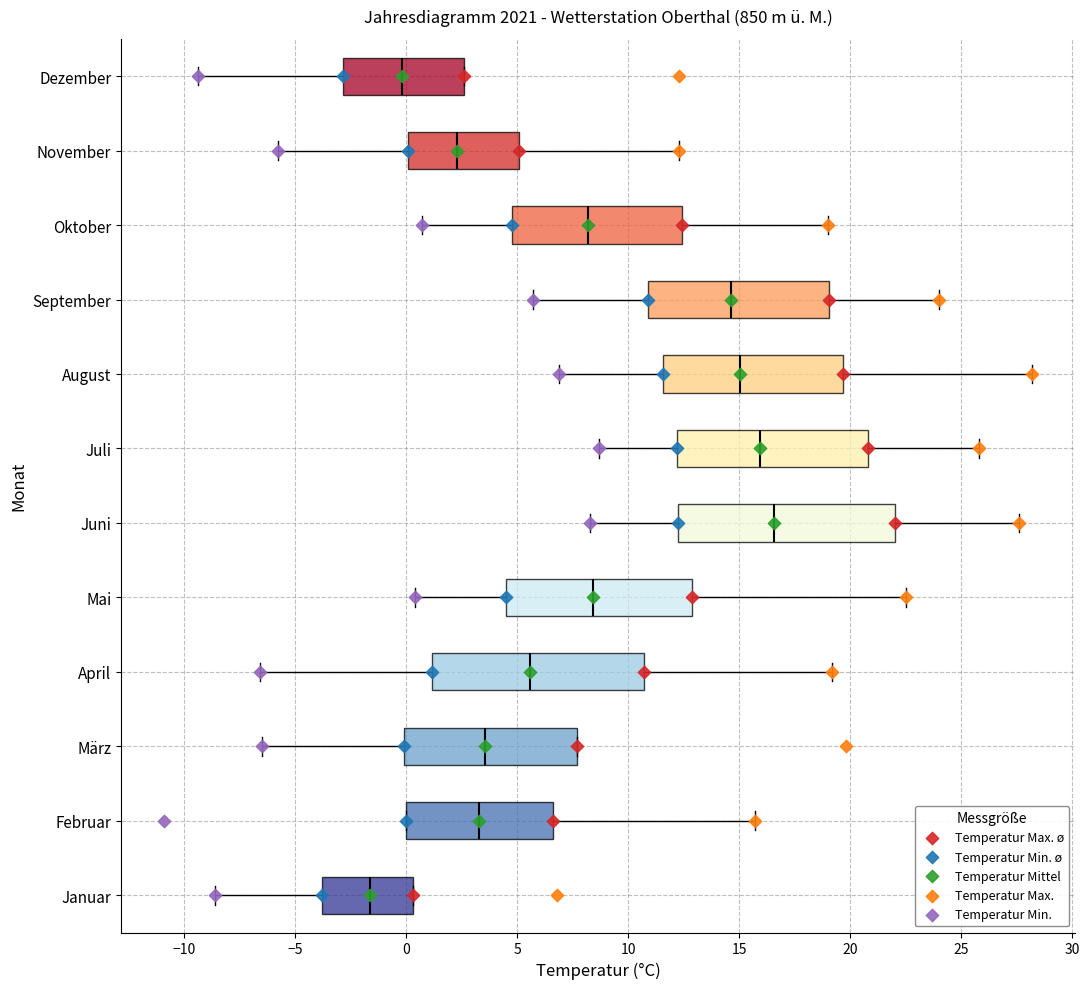

Reading bottom to top, read every box against the x-axis: the position of its median line, the range the box covers, and the ends of its whiskers. The values are not printed on the chart, so give them approximately, as read against the axis.

Januar: median -1.5, box -4.0 to 0.5, whiskers -8.5 to 0.5
Februar: median 3.5, box 0.0 to 6.5, whiskers 0.0 to 15.5
März: median 3.5, box 0.0 to 7.5, whiskers -6.5 to 7.5
April: median 5.5, box 1.0 to 10.5, whiskers -6.5 to 19.0
Mai: median 8.5, box 4.5 to 13.0, whiskers 0.5 to 22.5
Juni: median 16.5, box 12.0 to 22.0, whiskers 8.5 to 27.5
Juli: median 16.0, box 12.0 to 21.0, whiskers 8.5 to 26.0
August: median 15.0, box 11.5 to 19.5, whiskers 7.0 to 28.0
September: median 14.5, box 11.0 to 19.0, whiskers 5.5 to 24.0
Oktober: median 8.0, box 5.0 to 12.5, whiskers 0.5 to 19.0
November: median 2.5, box 0.0 to 5.0, whiskers -6.0 to 12.5
Dezember: median 0.0, box -3.0 to 2.5, whiskers -9.5 to 2.5